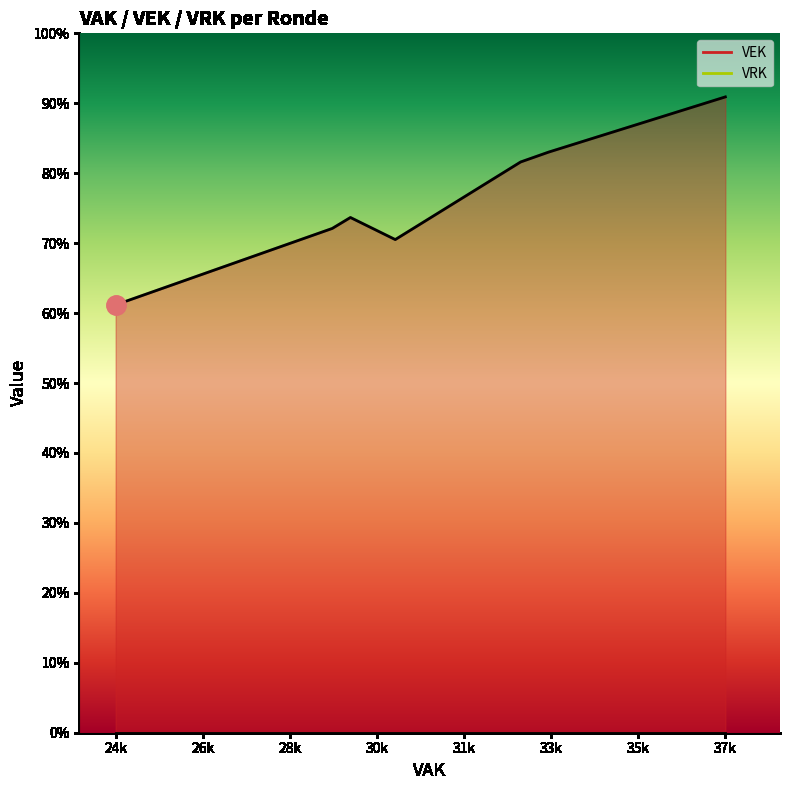

True or false: VRK and VEK cross at least once.

False